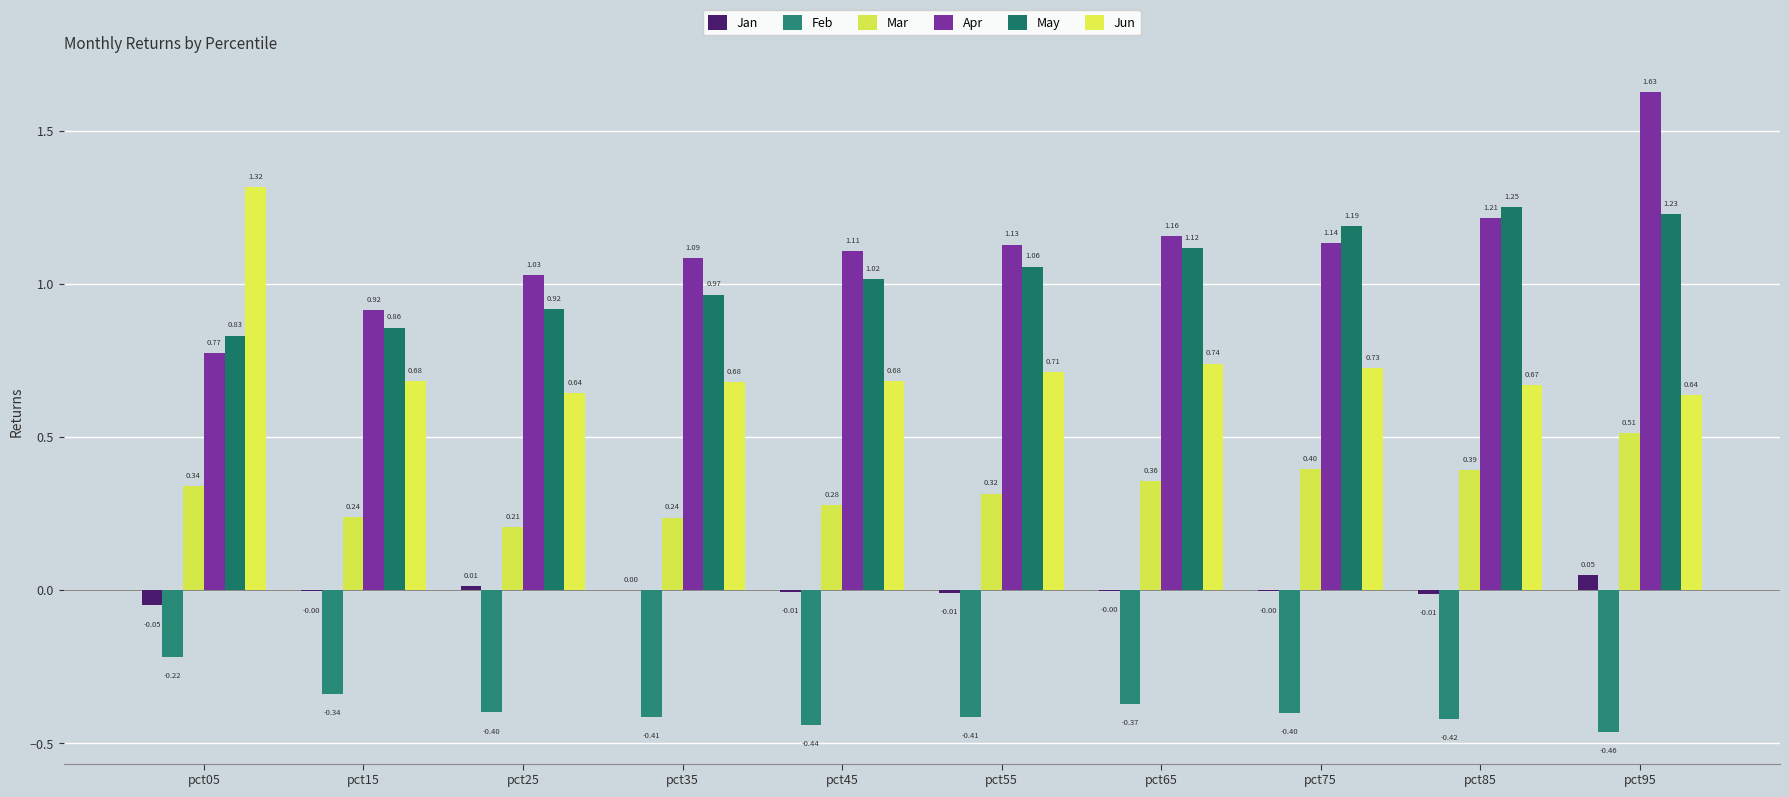

Is it true that Mar equals 0.3 at pct05?

True